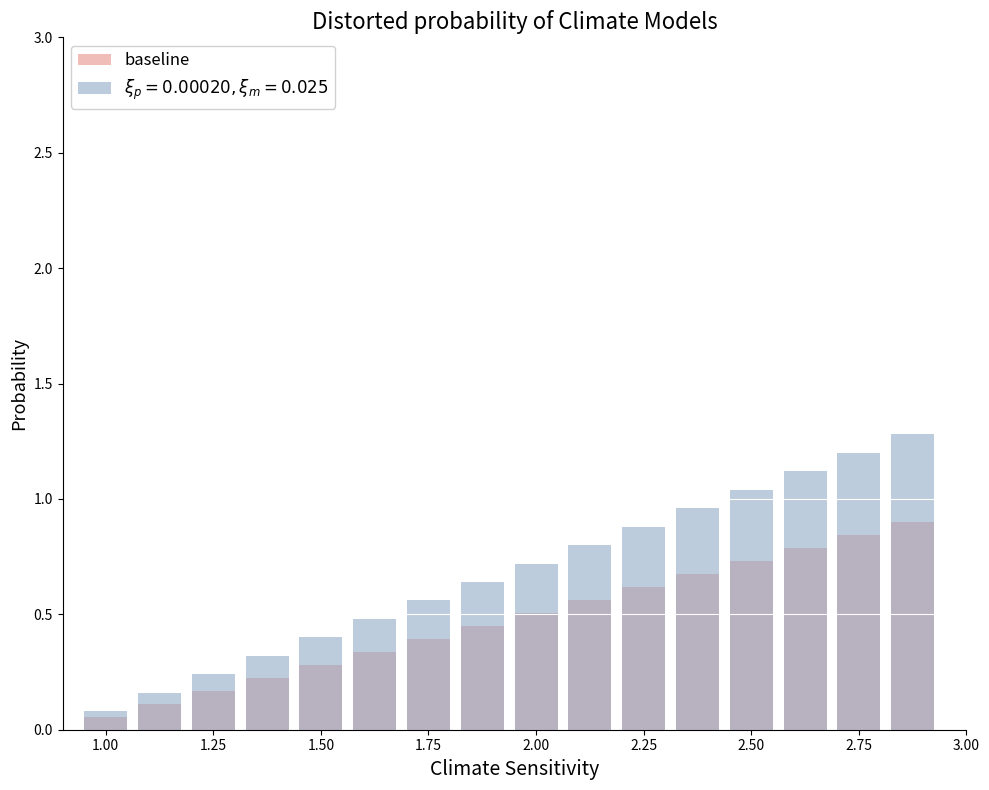

What is the smallest value displayed?

0.1